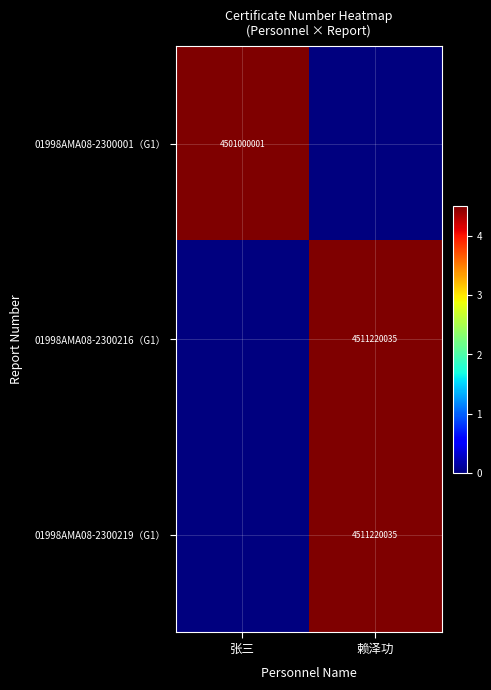

Is the value of 01998AMA08-2300219（G1） at 赖泽功 greater than the value of 01998AMA08-2300001（G1） at 张三?

Yes